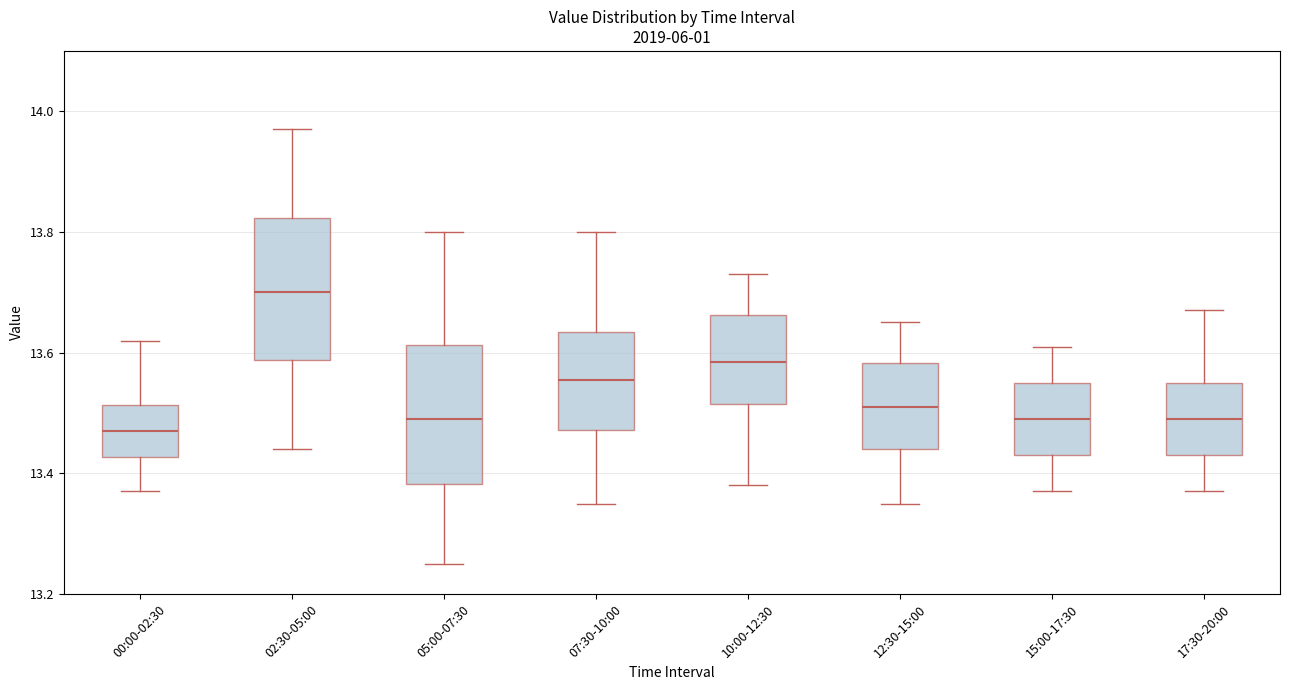

Reading left to right, transcribe this box plot: for each box, give where its median line is, the range the box spans, and where its two whiskers end, as read against the y-axis. The values are not printed on the chart, so give them approximately, as read against the axis.

00:00-02:30: median 13.48, box 13.42 to 13.52, whiskers 13.38 to 13.62
02:30-05:00: median 13.70, box 13.58 to 13.82, whiskers 13.44 to 13.98
05:00-07:30: median 13.50, box 13.38 to 13.62, whiskers 13.26 to 13.80
07:30-10:00: median 13.56, box 13.48 to 13.64, whiskers 13.36 to 13.80
10:00-12:30: median 13.58, box 13.52 to 13.66, whiskers 13.38 to 13.74
12:30-15:00: median 13.52, box 13.44 to 13.58, whiskers 13.36 to 13.66
15:00-17:30: median 13.50, box 13.44 to 13.56, whiskers 13.38 to 13.62
17:30-20:00: median 13.50, box 13.44 to 13.56, whiskers 13.38 to 13.68